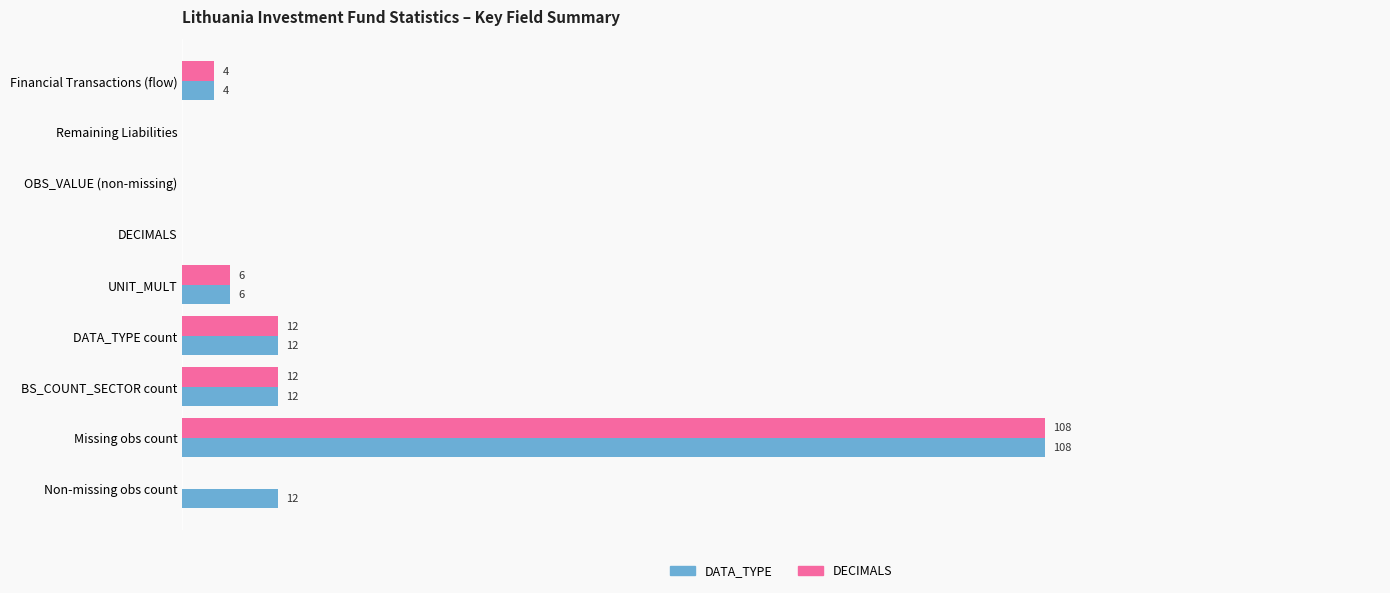

Which series has the largest total across all categories?

DATA_TYPE